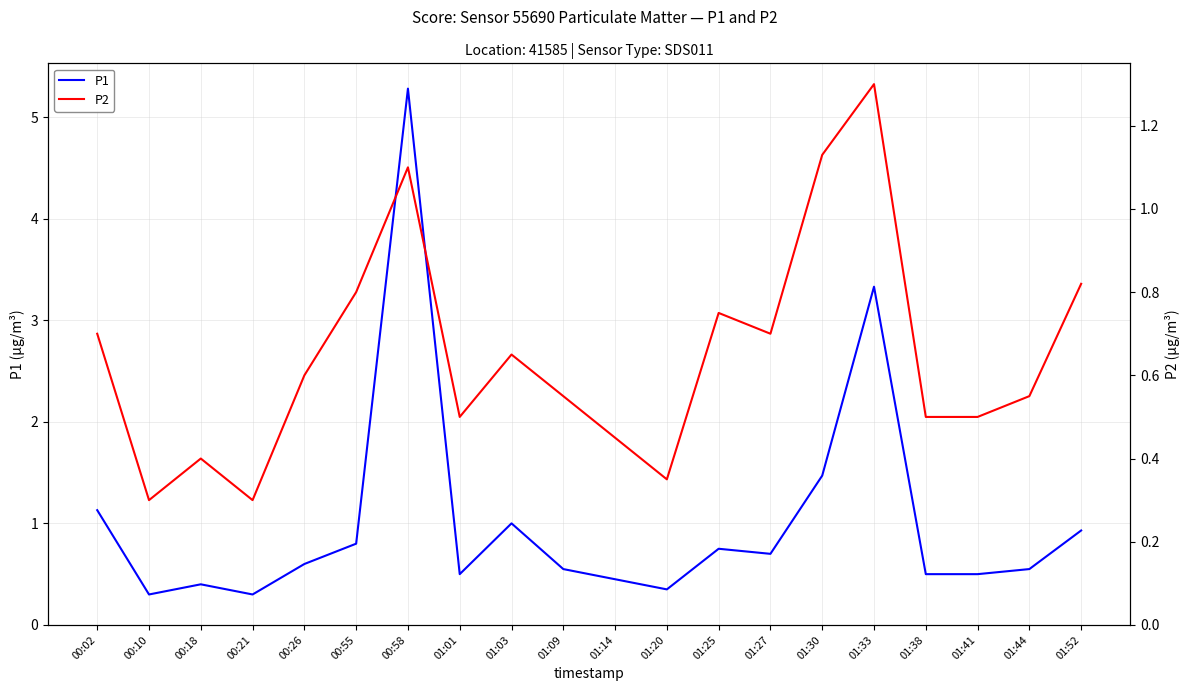

What position from the left is 01:27?

14